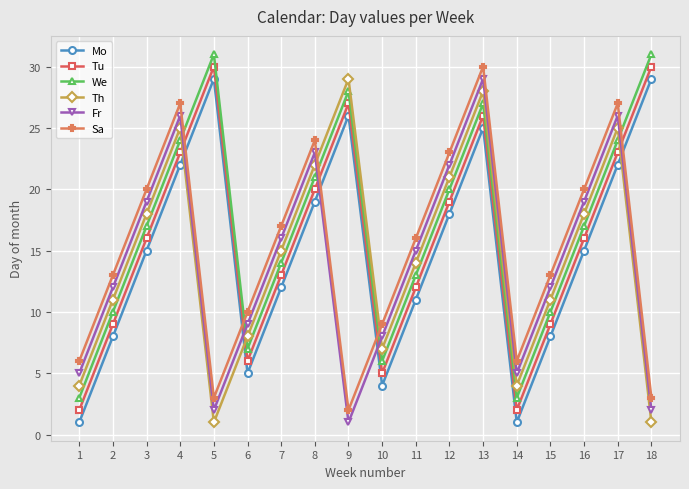

At which category does Fr reach its first local peak?

4